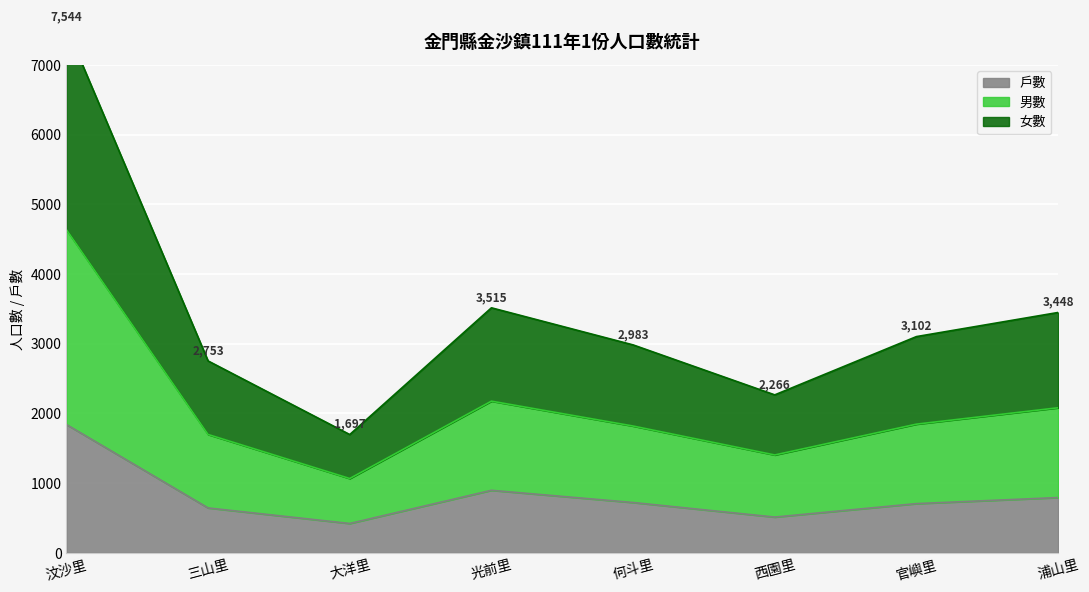

What are all the series names shown in the legend?

戶數, 男數, 女數